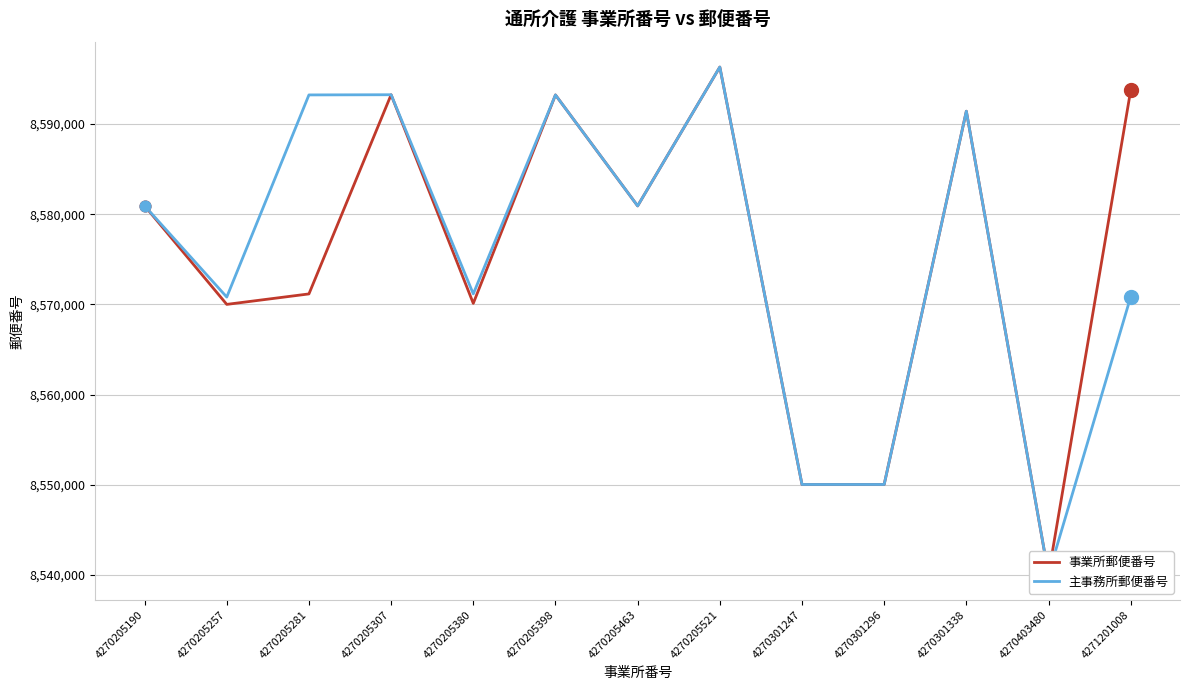

At how many categories does at least one series exceed 8581291?

6